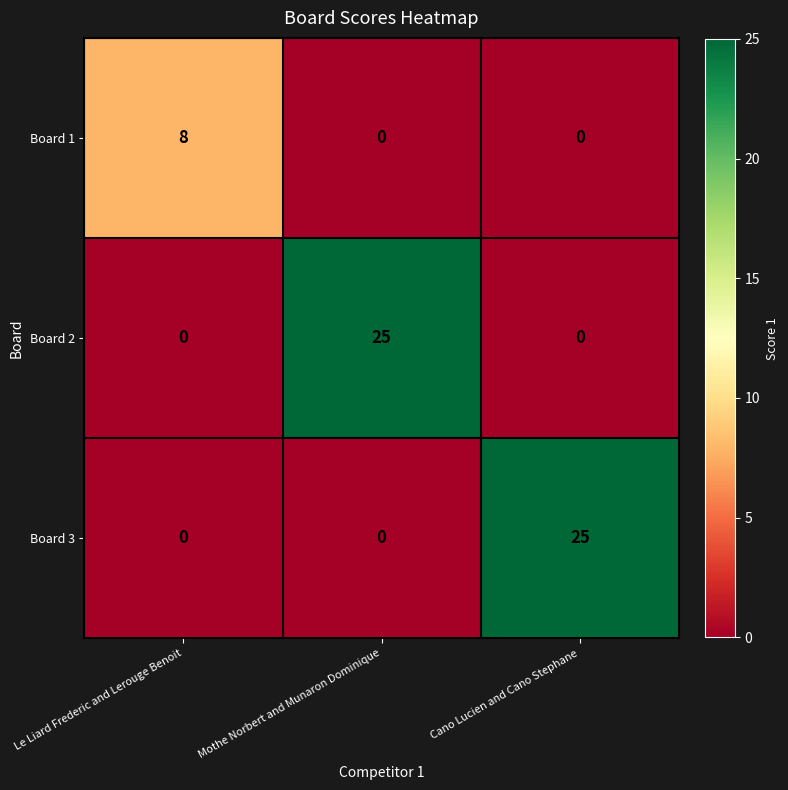

How many series are shown in this chart?

3